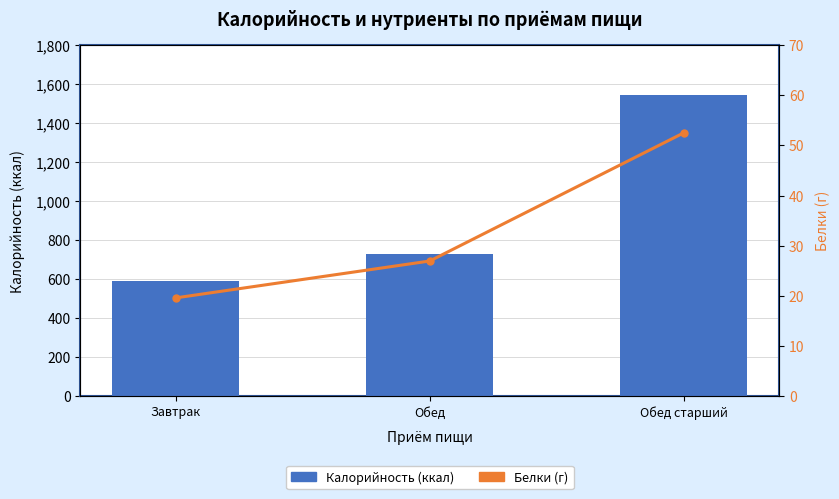

At which label is Белки (г) closest to 36?

Обед